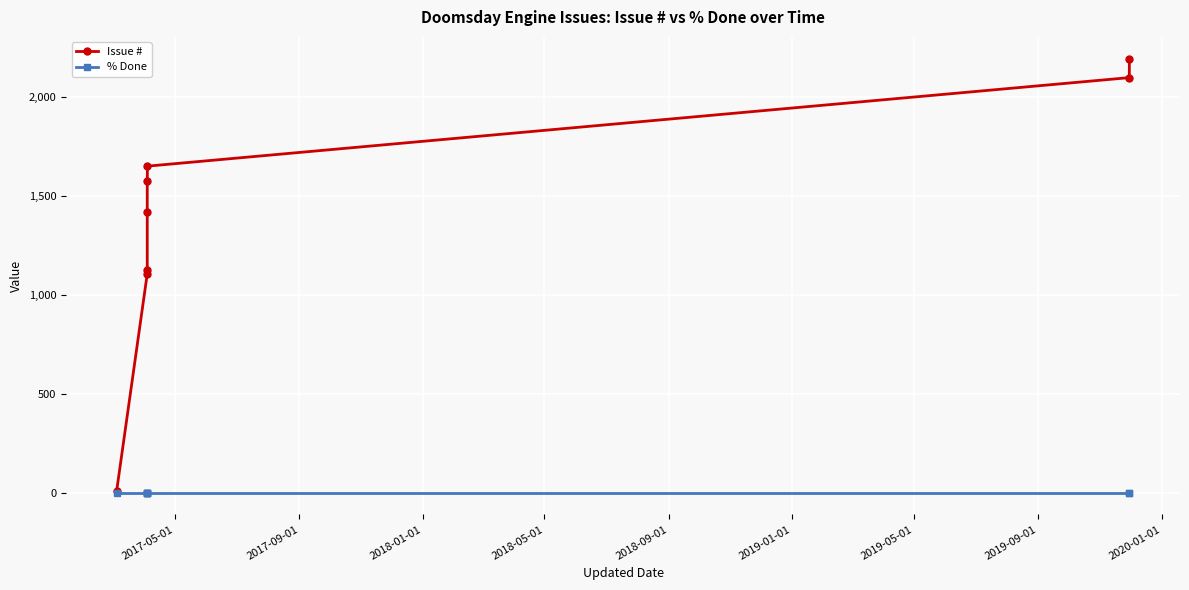

At which label is % Done closest to 0?

2017-05-01